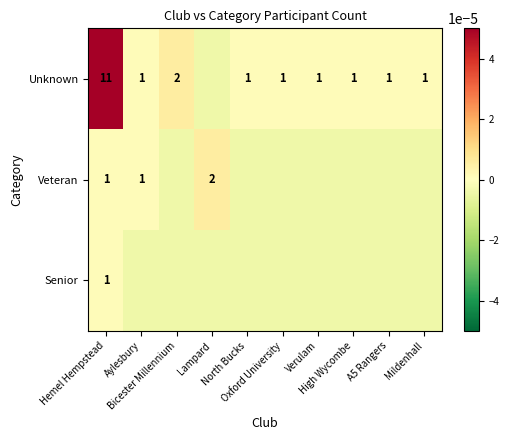

The value of Veteran at Hemel Hempstead is 0.0. True or false?

True